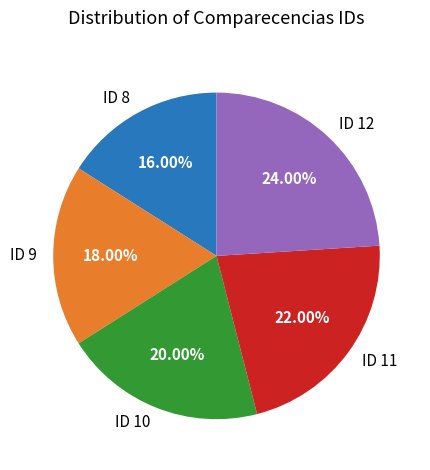

What is the smallest slice in the pie chart?

ID 8